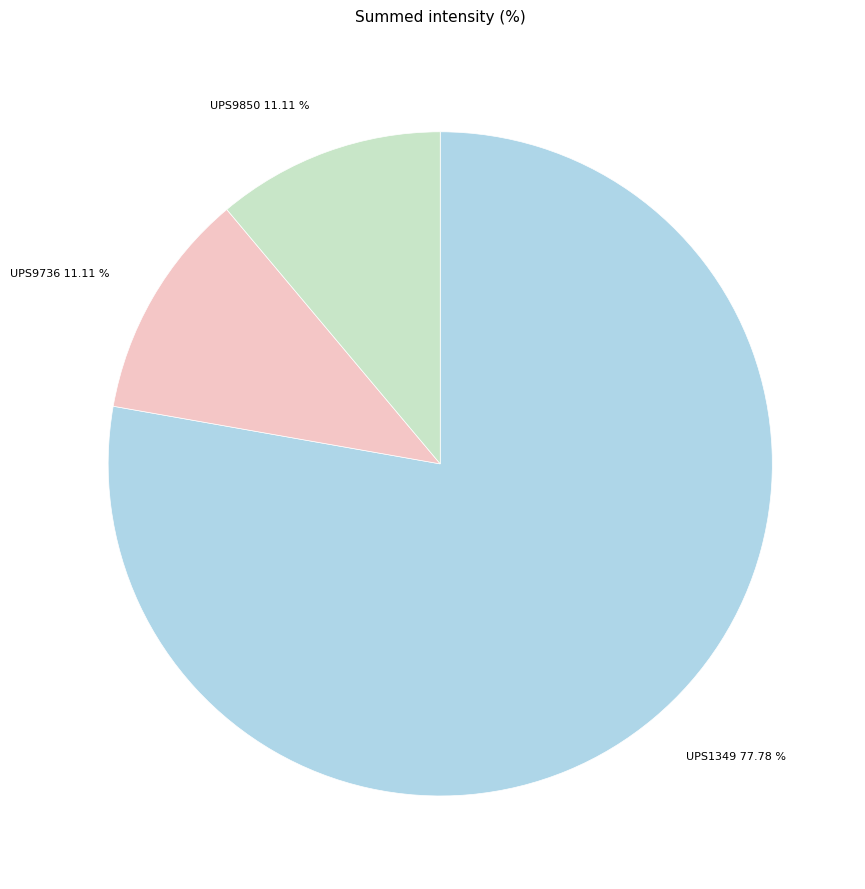

To the nearest percent, what is the average slice percentage?

33%